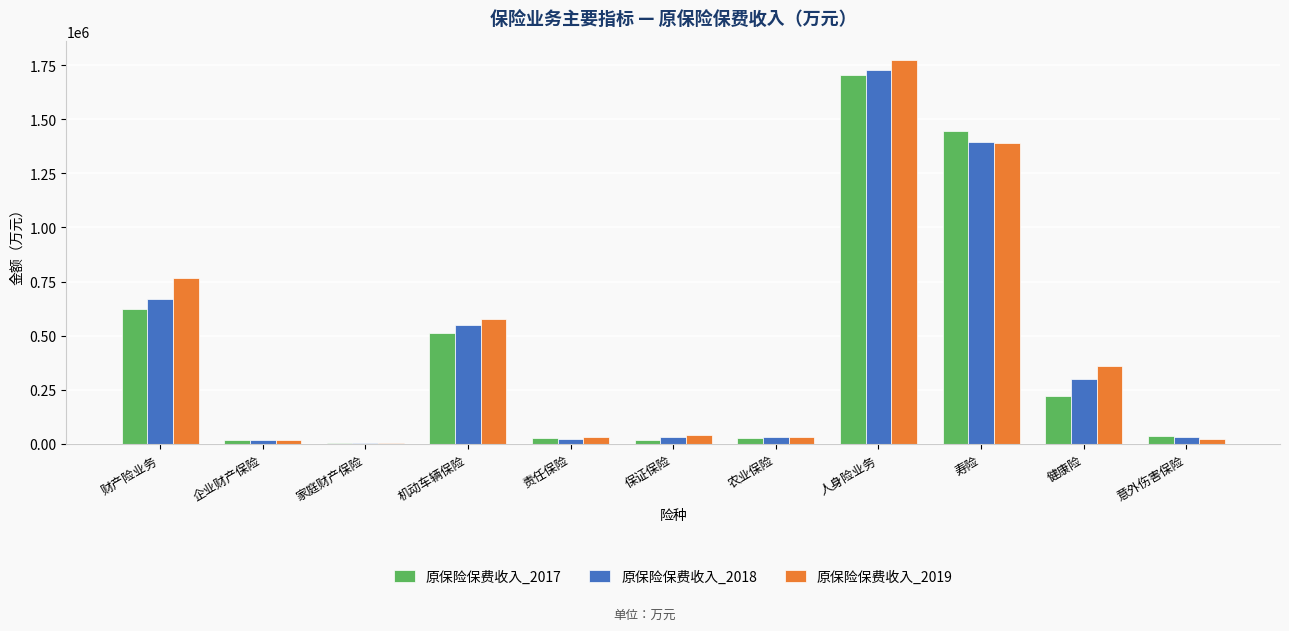

Which category has the highest value in the 原保险保费收入_2017 series?

人身险业务